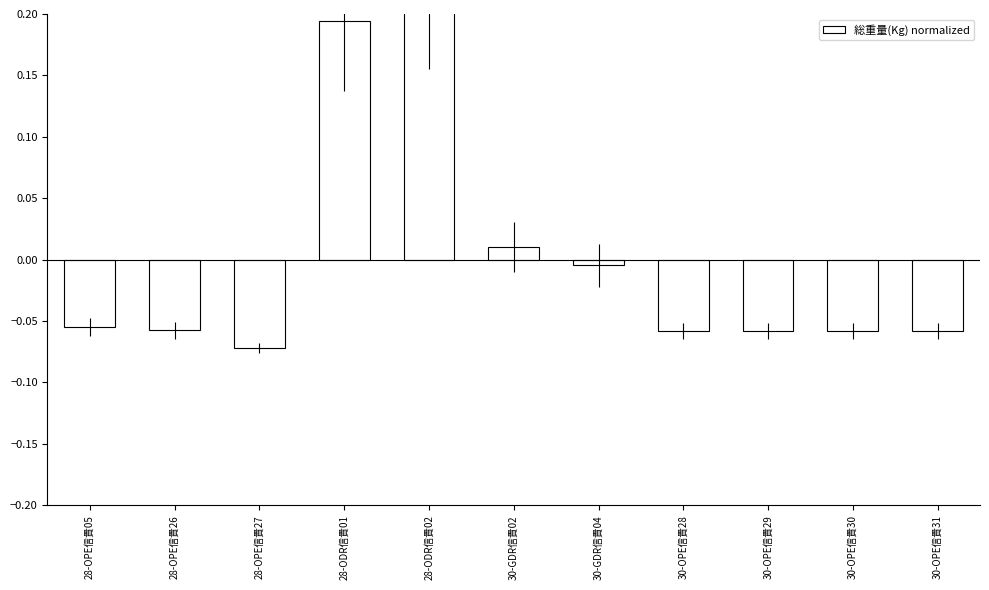

What position from the right is 30-GDR信貴02?

6